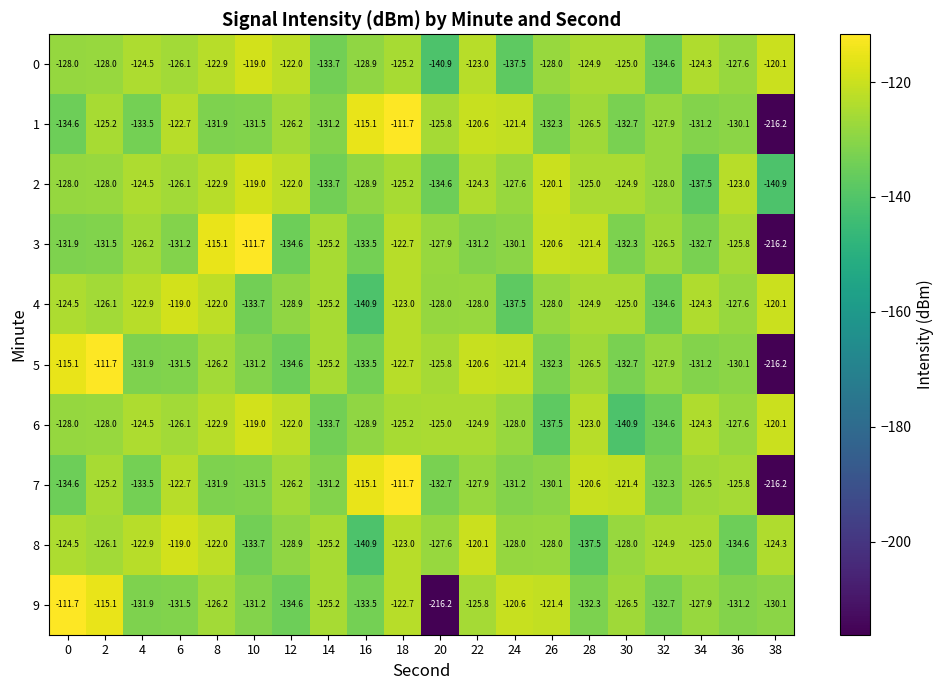

How many distinct data groups are displayed?

10